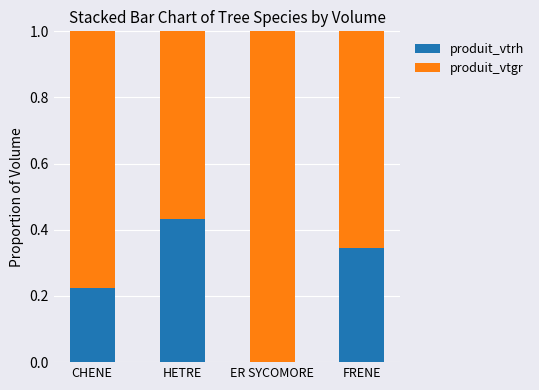

What is the total value across all series at CHENE?

1.0